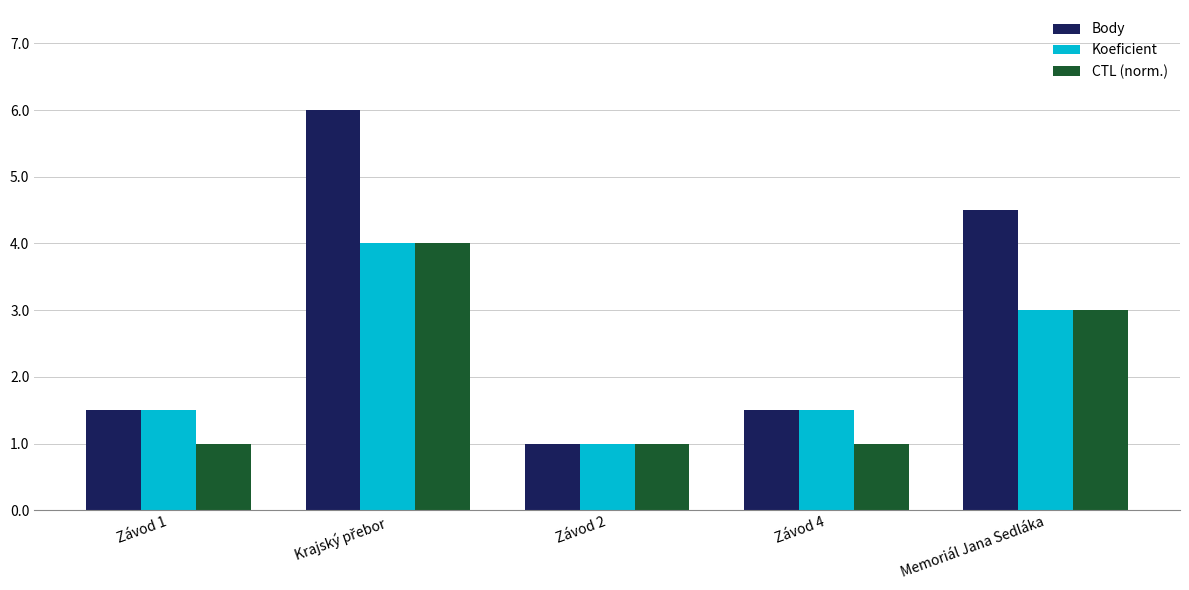

Reading left to right, transcribe all the data shown in this chart.

Body: 1.5	6.0	1.0	1.5	4.5
Koeficient: 1.5	4.0	1.0	1.5	3.0
CTL (norm.): 1.0	4.0	1.0	1.0	3.0